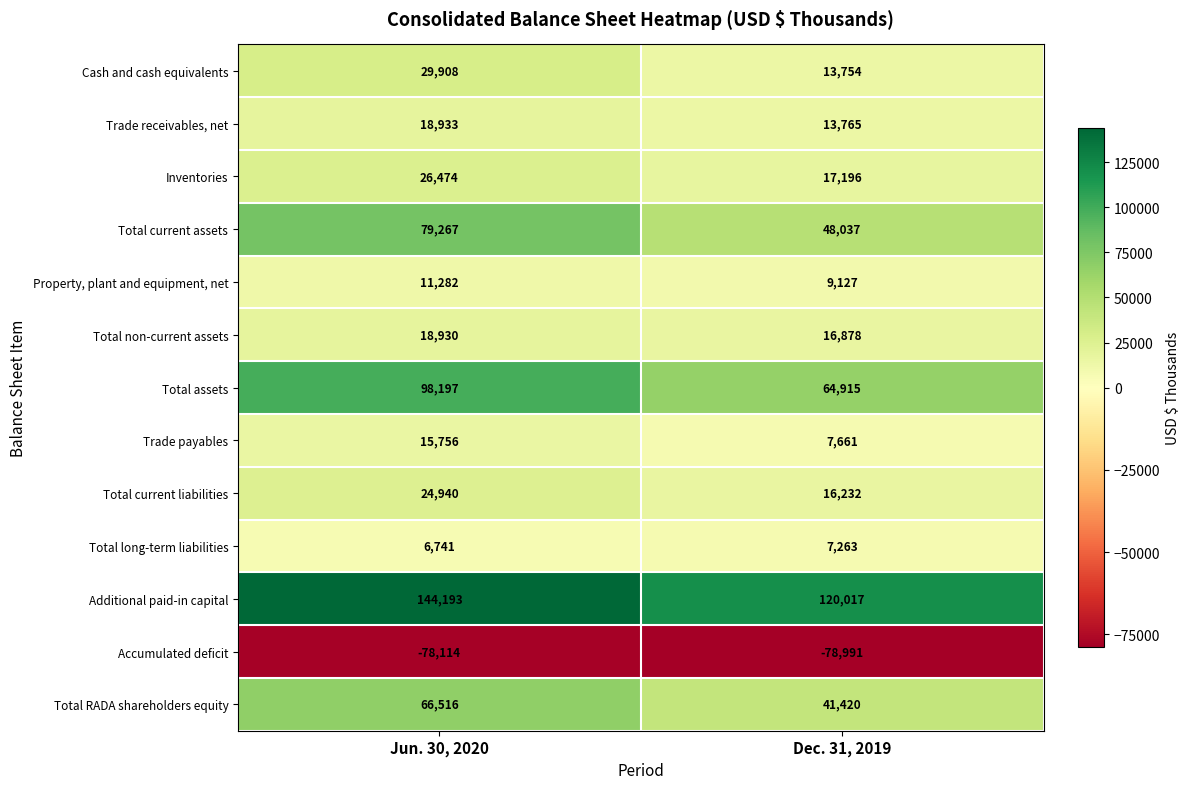

What is the sum of all Total non-current assets values?

35808